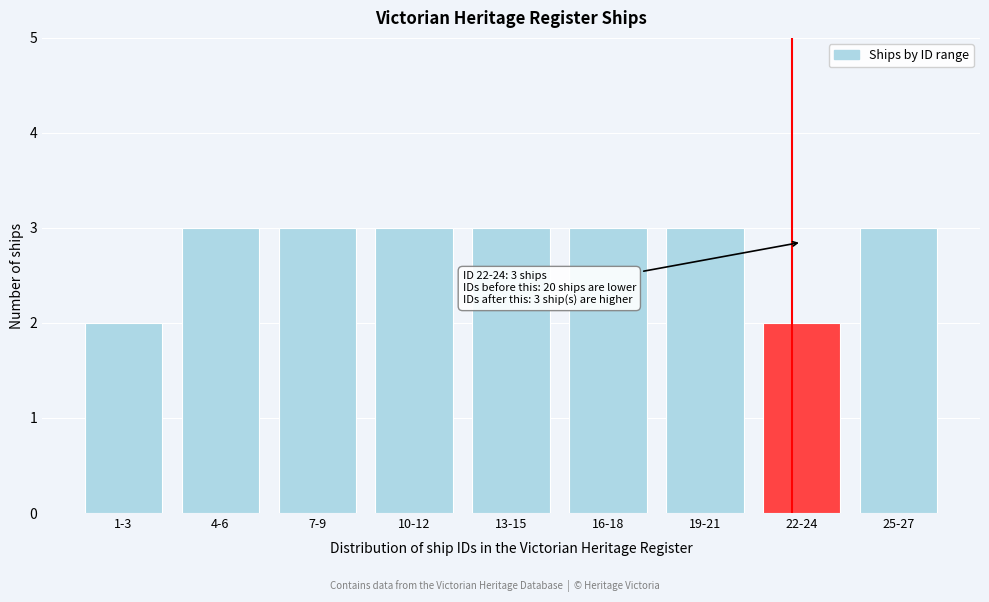

Reading left to right, transcribe all the data shown in this chart.

2	3	3	3	3	3	3	2	3